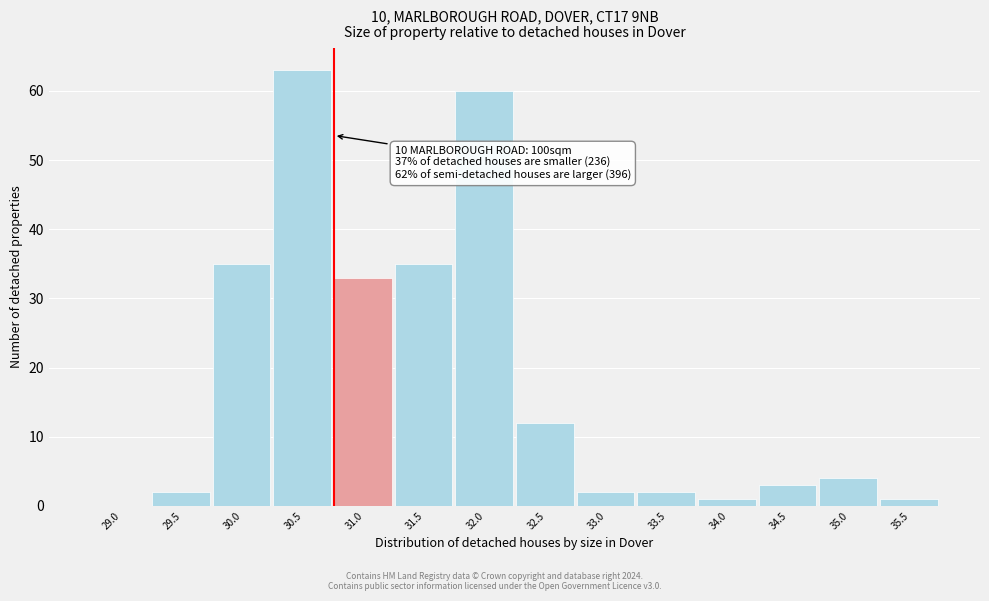

Reading left to right, what are all the values shown in this chart?

29.0=0	29.5=2	30.0=35	30.5=63	31.0=33	31.5=35	32.0=60	32.5=12	33.0=2	33.5=2	34.0=1	34.5=3	35.0=4	35.5=1